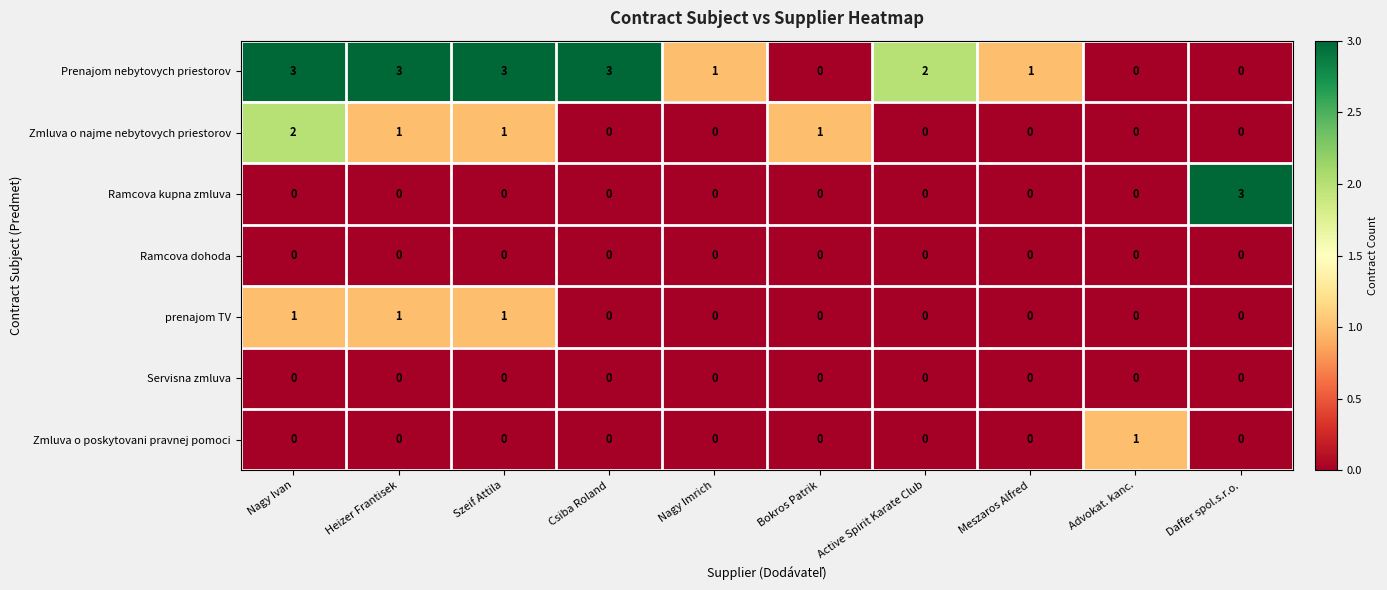

Which series has the largest total across all categories?

Prenajom nebytovych priestorov